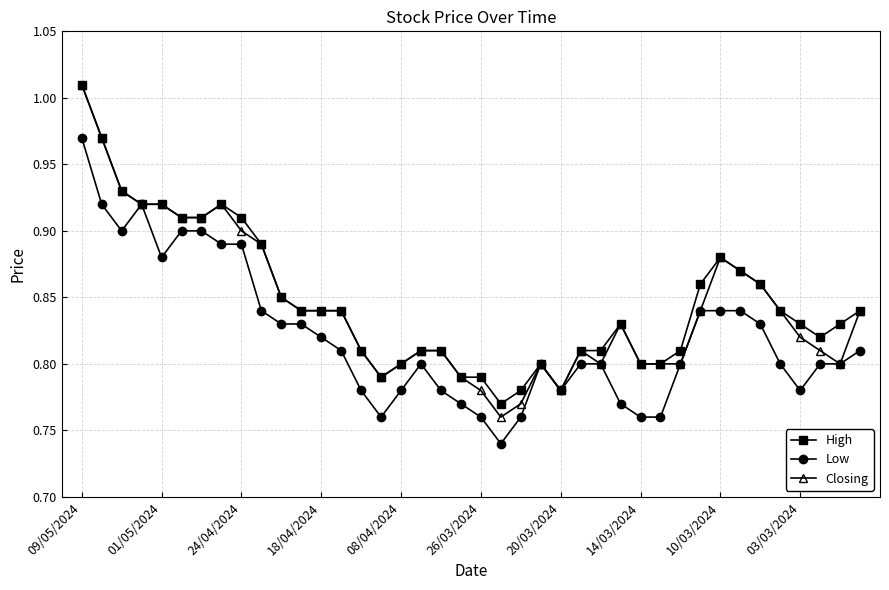

Which series has the widest spread of values?

Closing